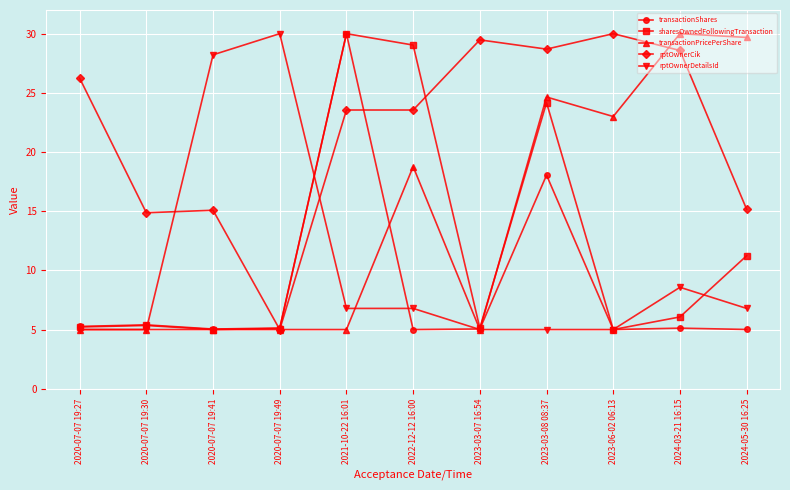

What is the maximum value for transactionPricePerShare?

30.0